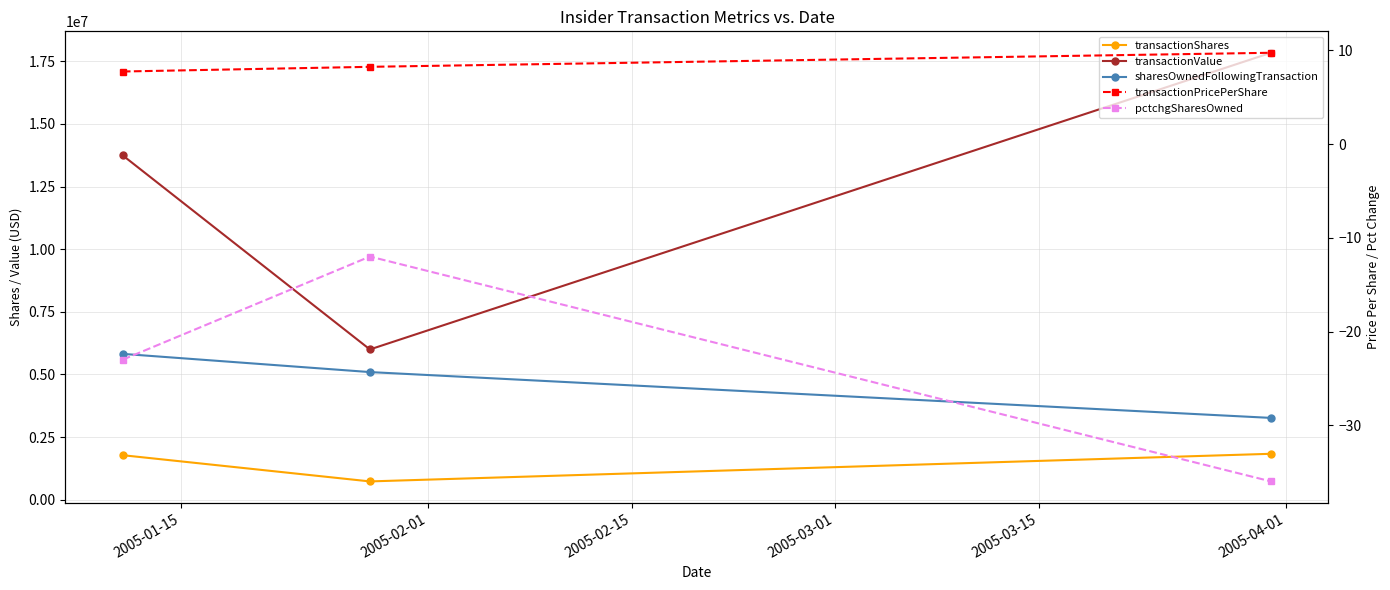

Rank the series at 2005-02-15 from lowest to highest value.

pctchgSharesOwned, transactionPricePerShare, transactionShares, sharesOwnedFollowingTransaction, transactionValue